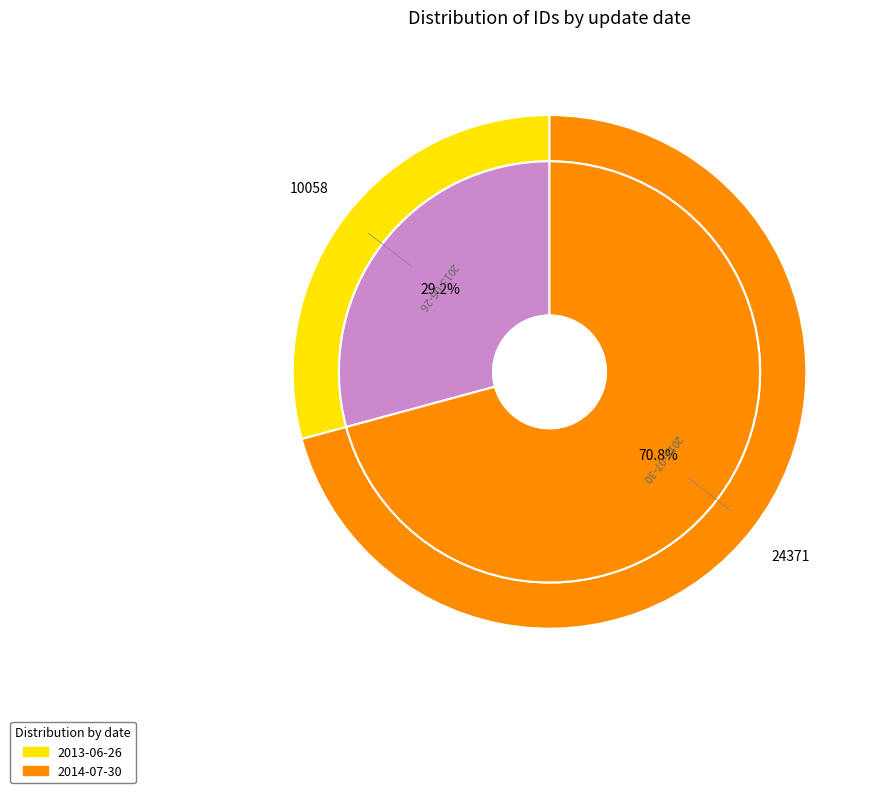

Is it true that 2013-06-26 is 41% of the pie?

False